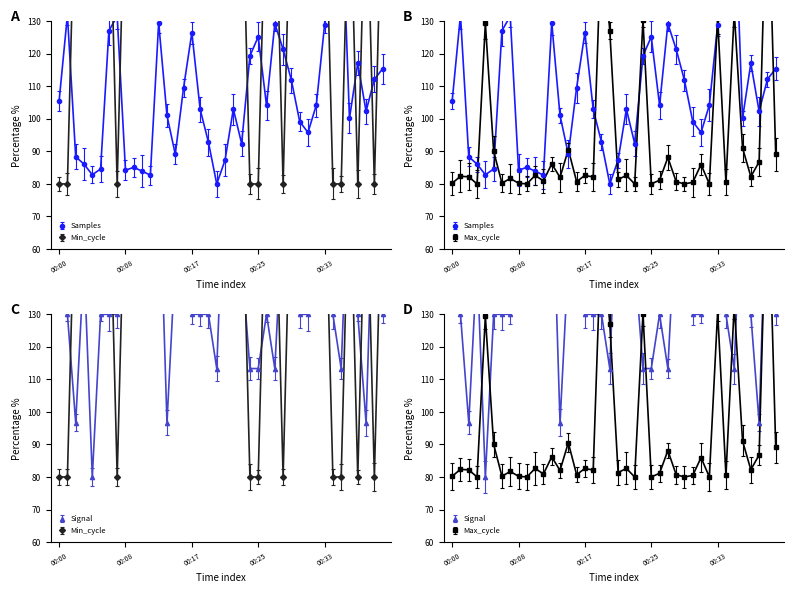

After their last crossing, which series has the higher values: Signal or Samples?

Signal